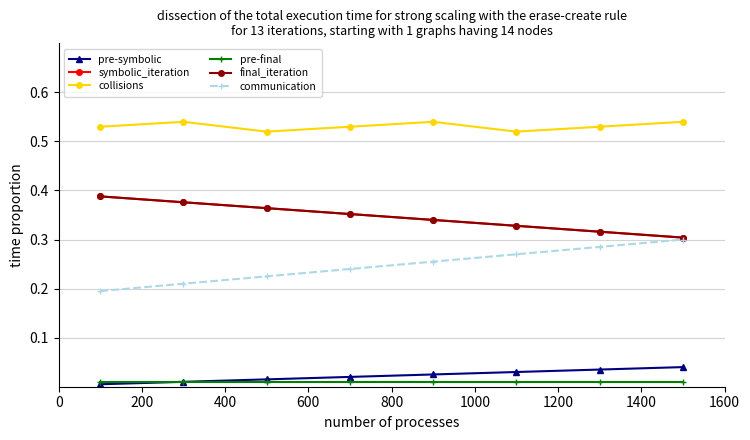

True or false: collisions has more than 1 points higher than both neighbors.

True